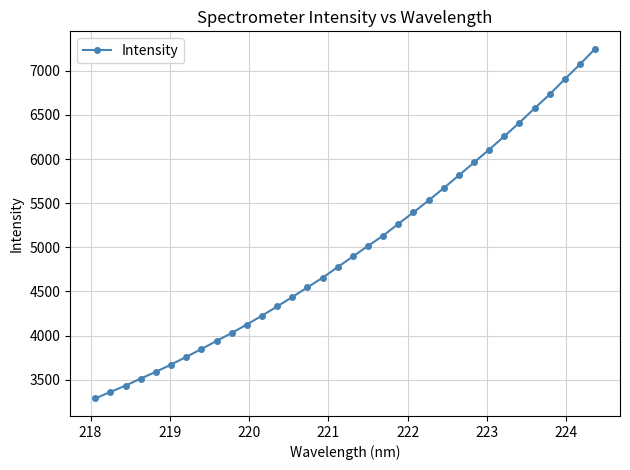

True or false: the data has more than 2 interior local peaks.

False